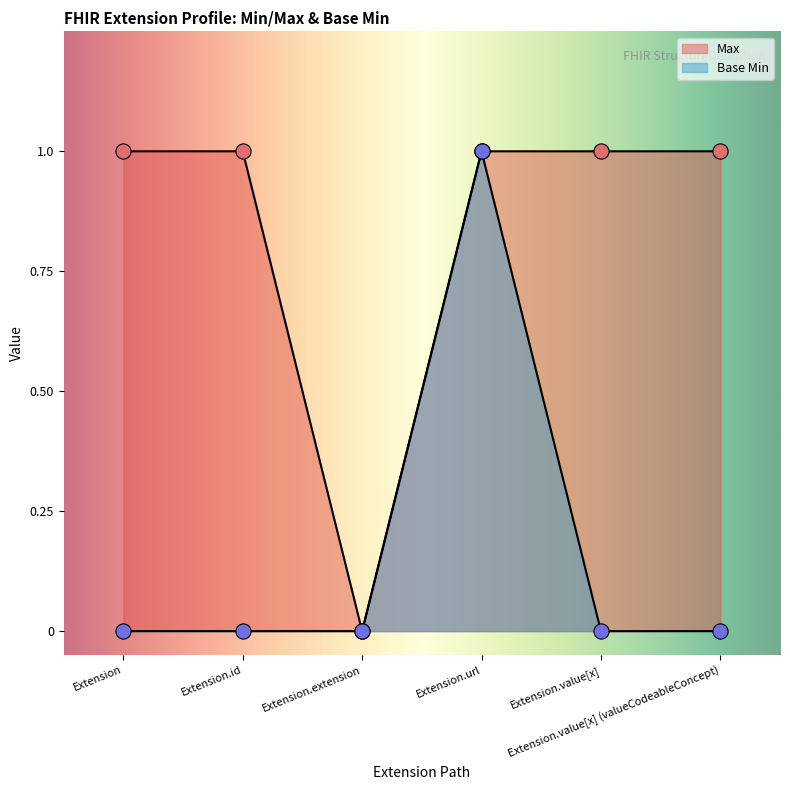

Which series contains the highest Y value?

Max